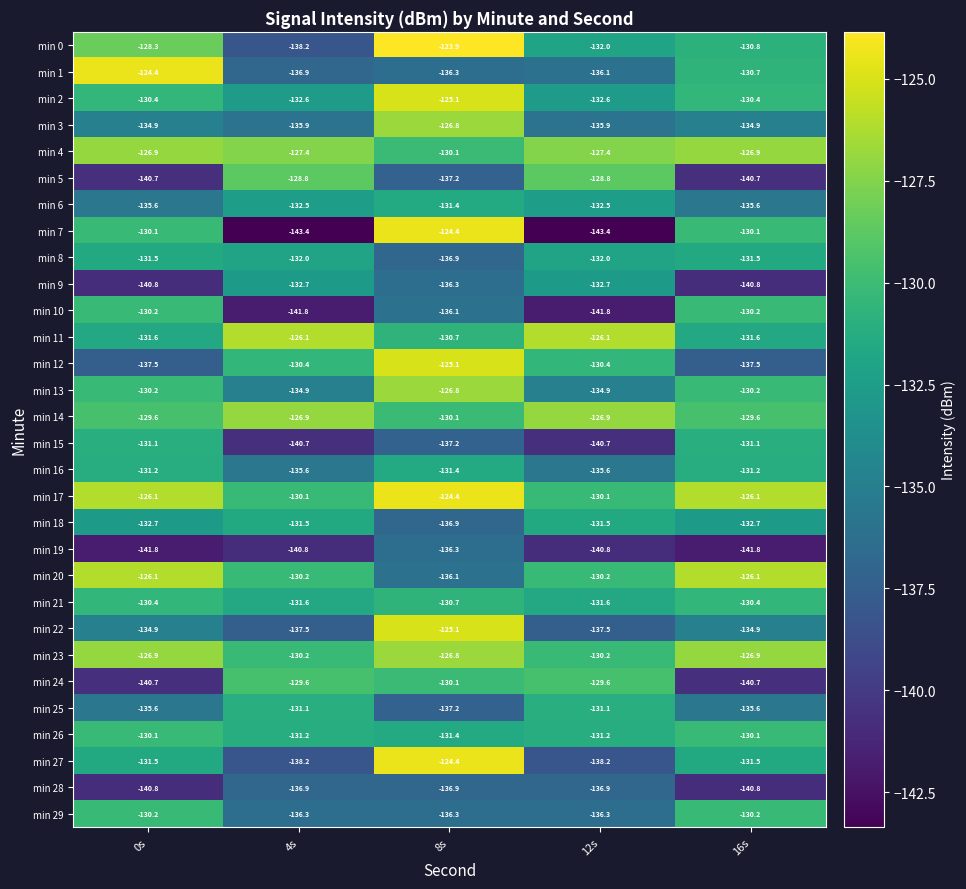

How many series are shown in this chart?

30